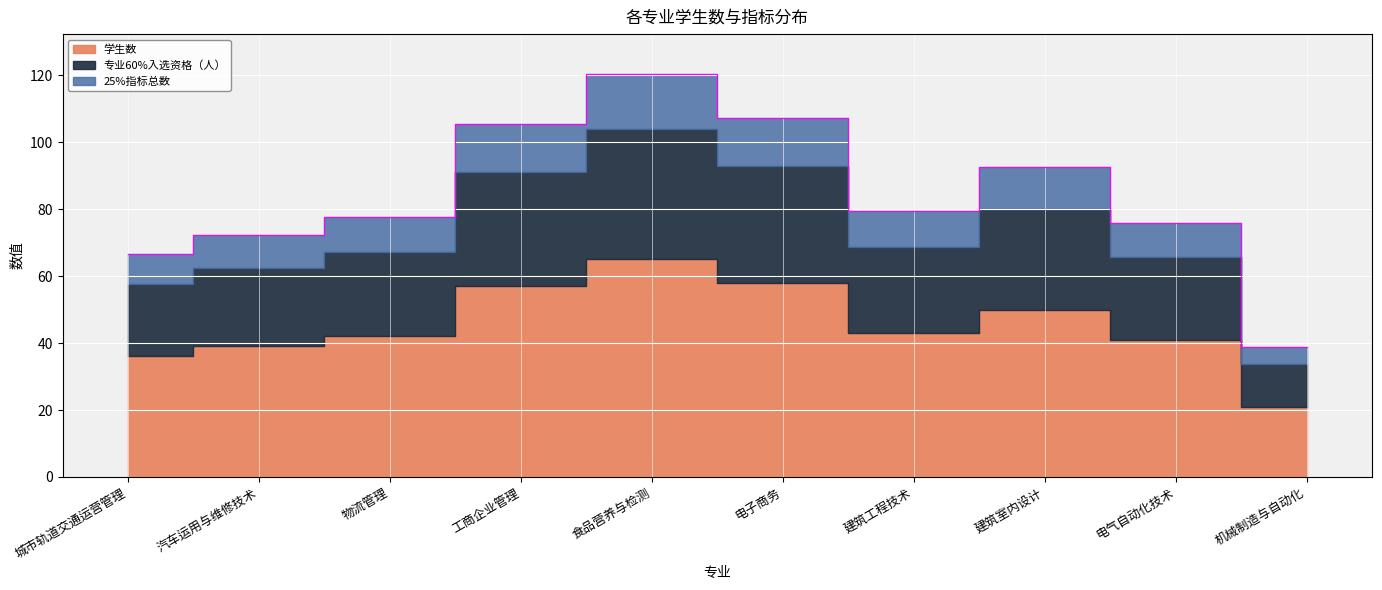

Which series has the largest total across all categories?

学生数